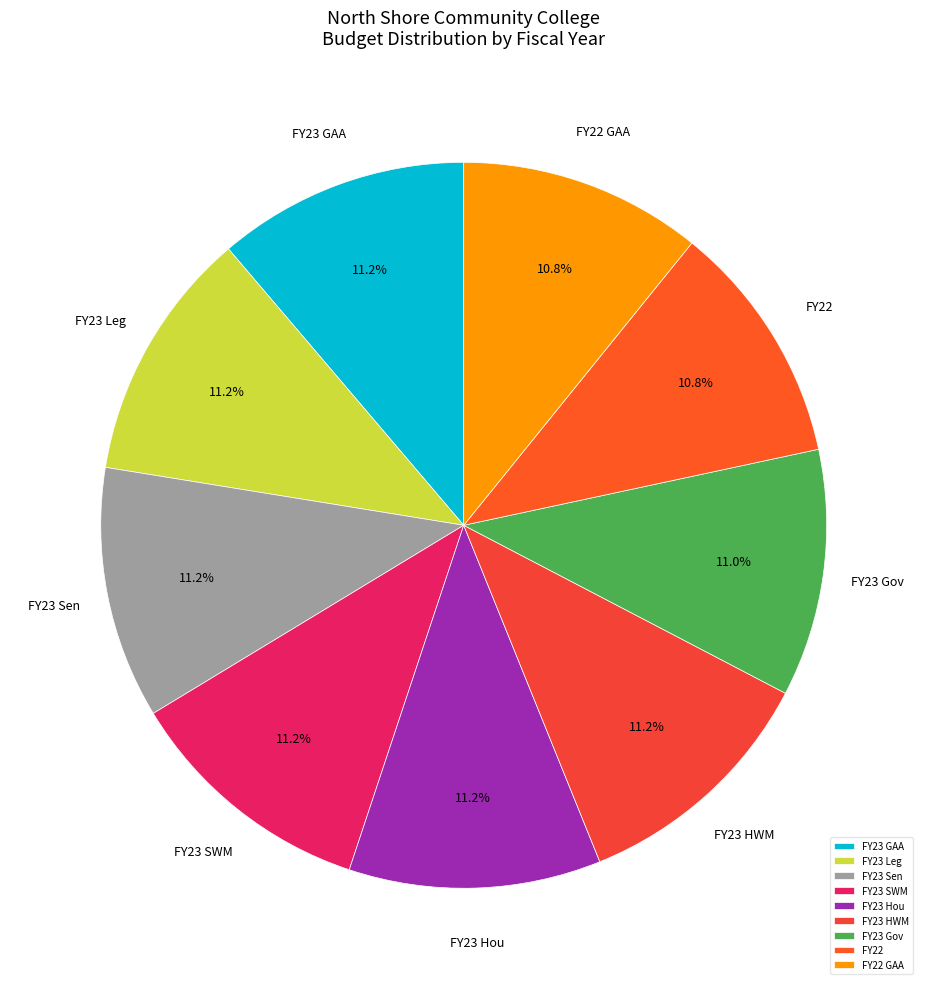

Does FY23 Leg represent more than half of the total?

No